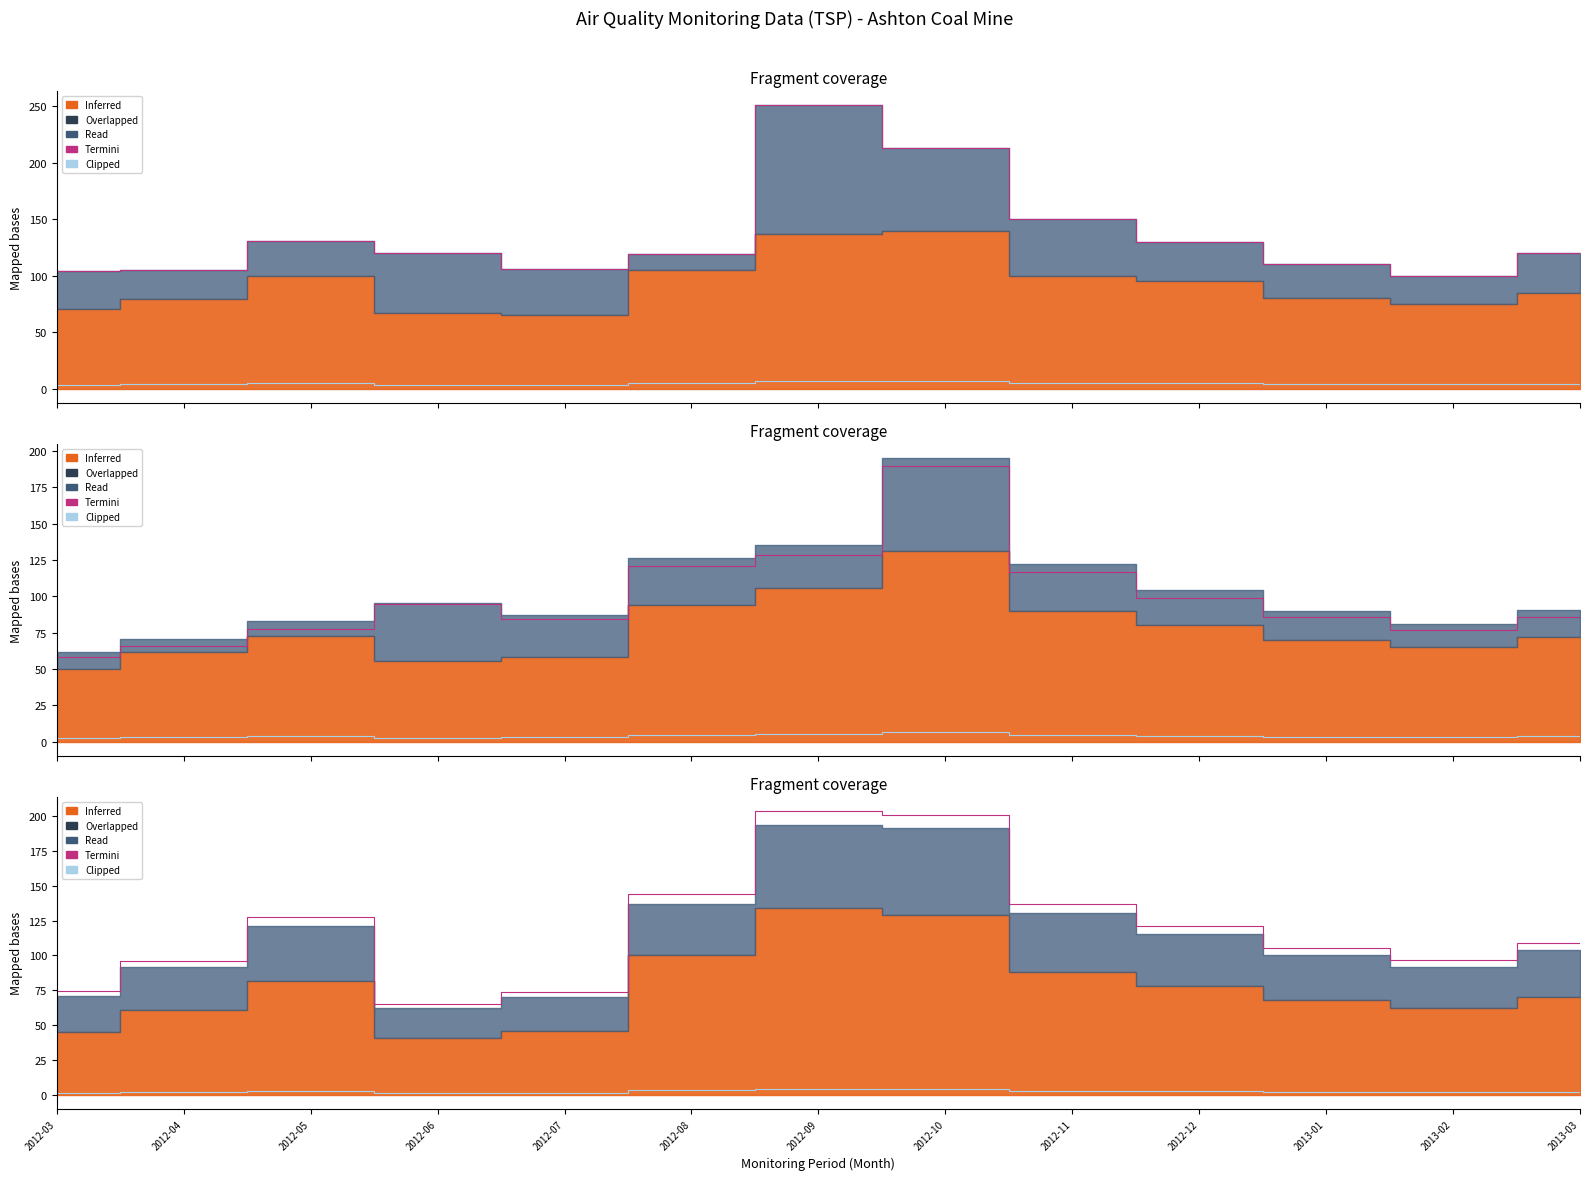

Between which two adjacent categories do Site 2 Max and Site 1 Max first intersect?

2012-07 and 2012-08